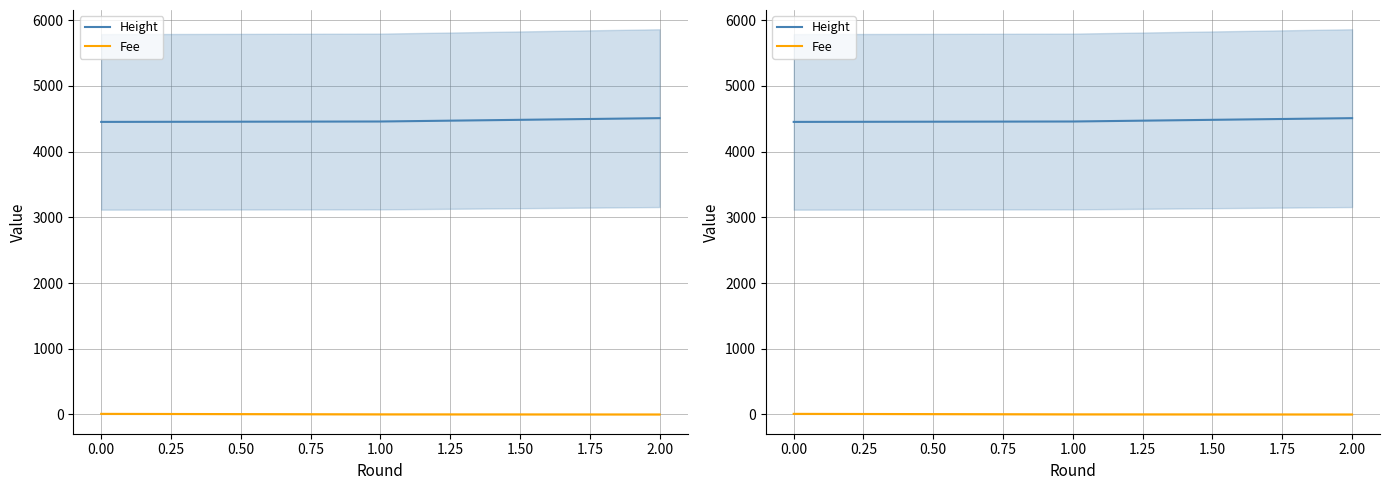

What is the difference between the highest and lowest values at 2.00?

4507.9